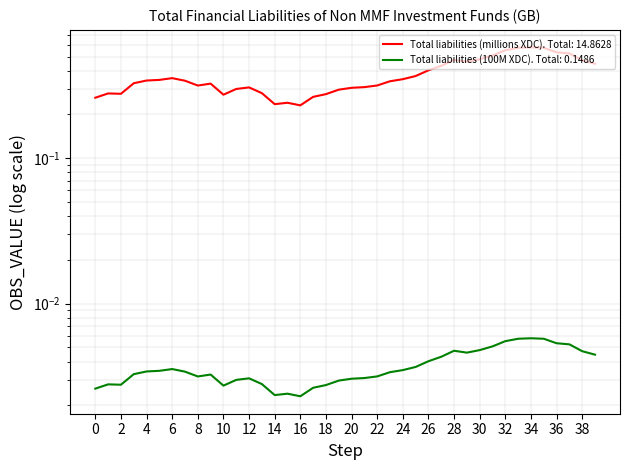

What is the greatest value displayed?

0.6